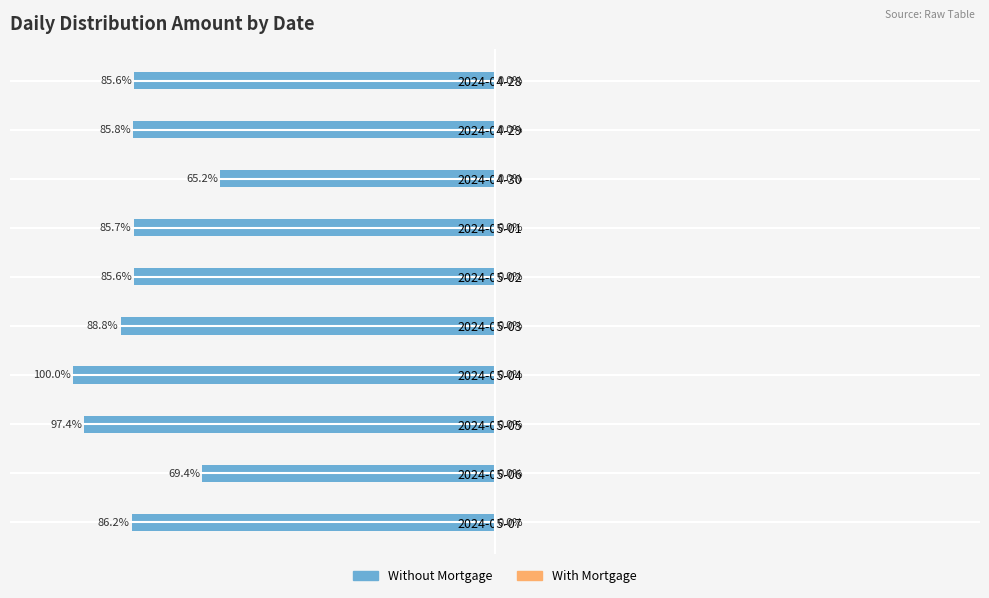

Does the chart contain any negative values?

Yes